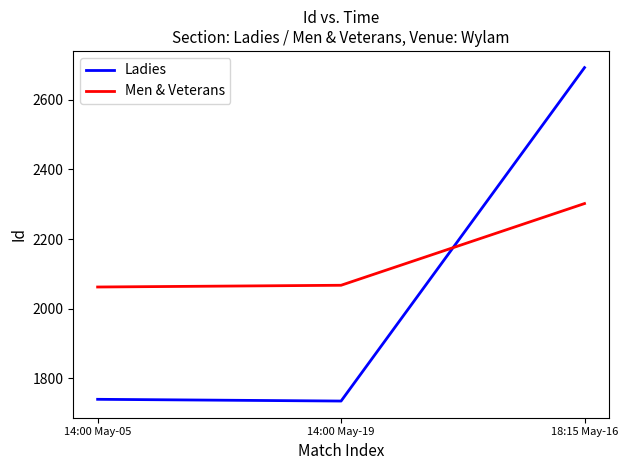

How many lines are shown in the chart?

2